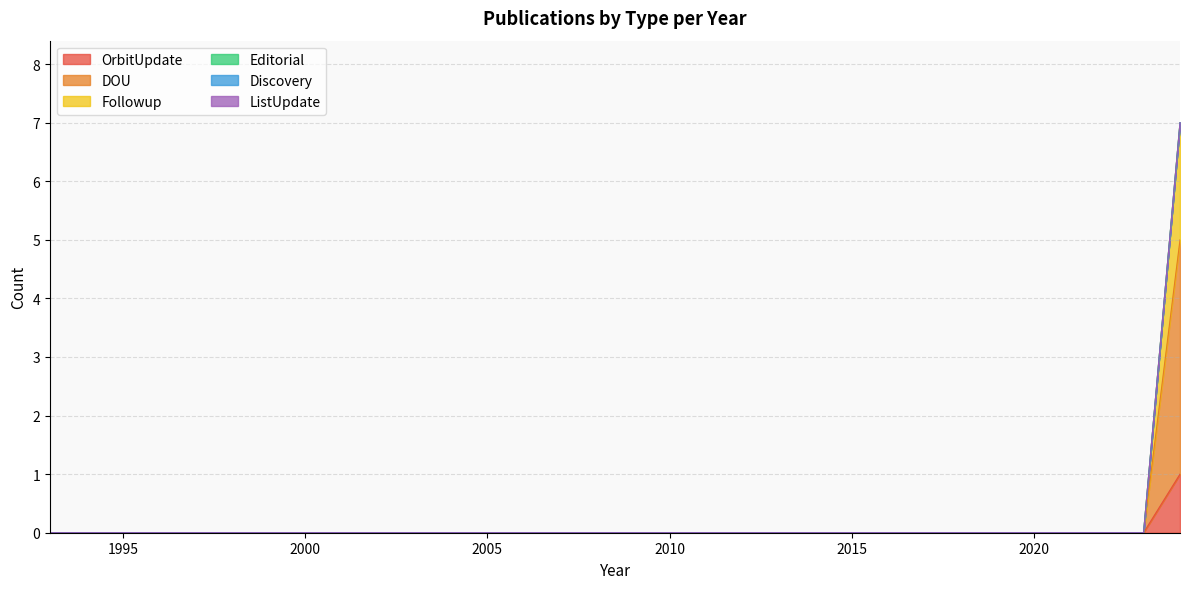

Does the chart have visible grid lines?

Yes